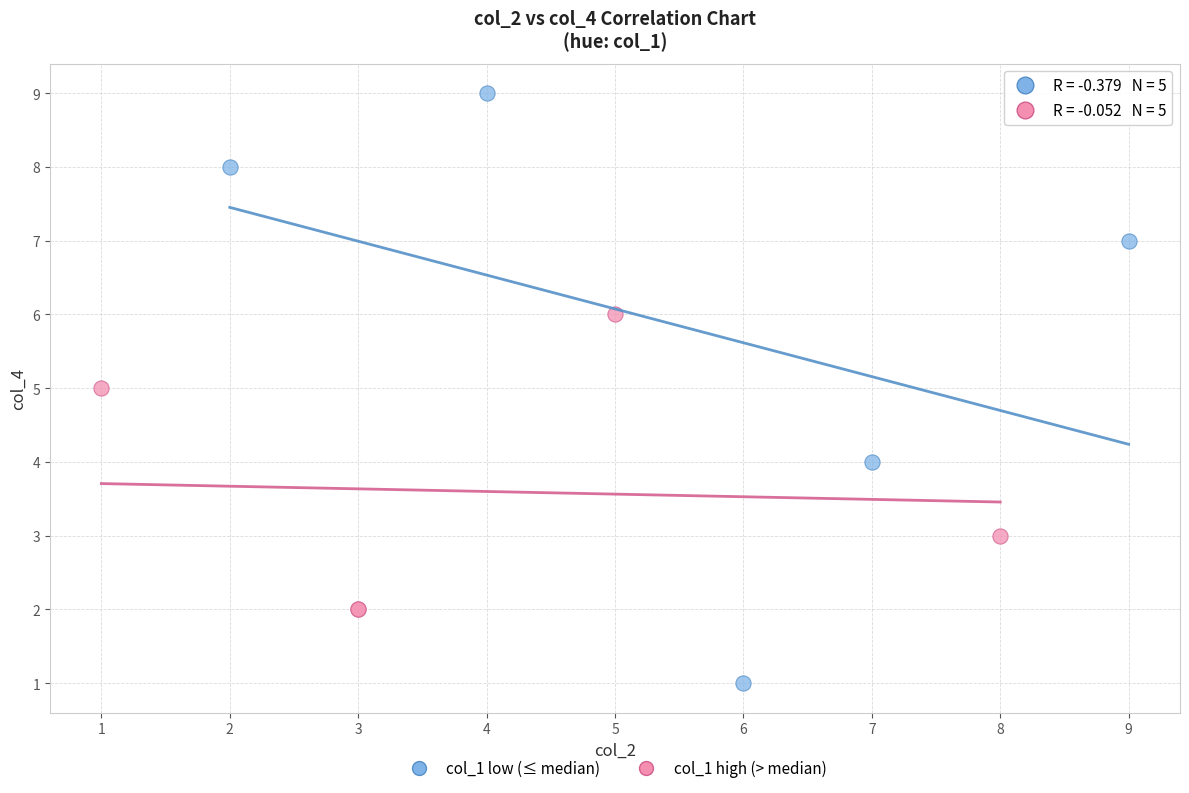

Which series contains the highest Y value?

col_1 low (≤ median)